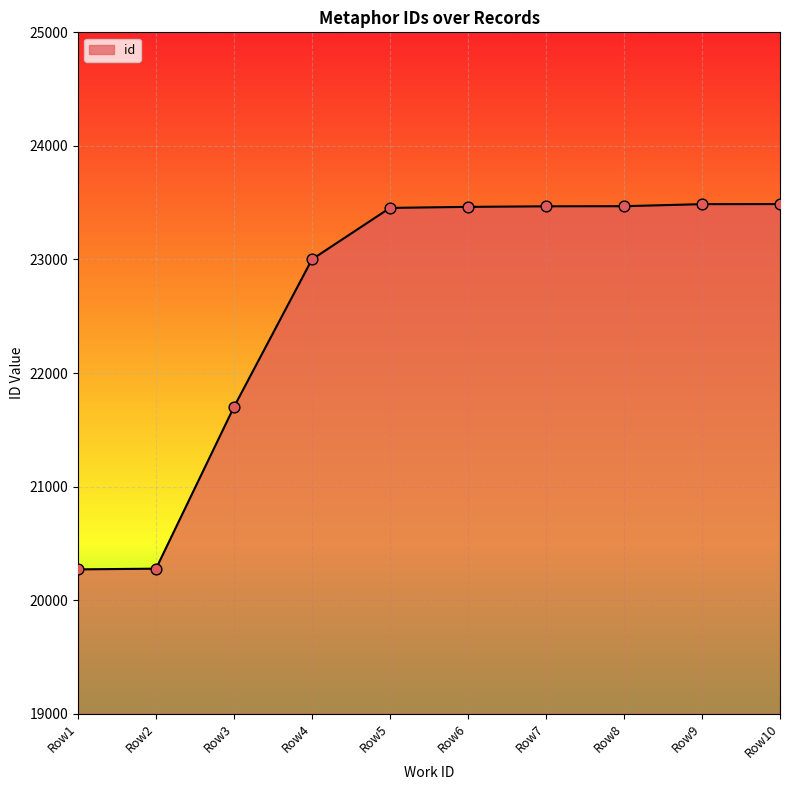

Which has a higher value, Row1 or Row9?

Row9